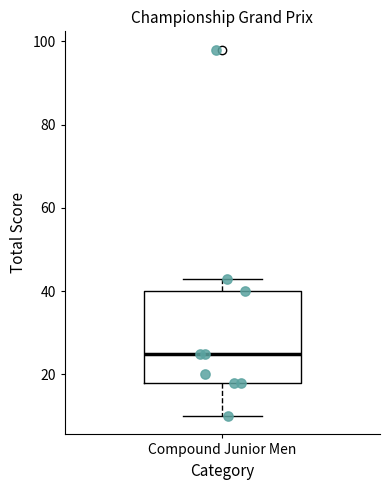

Transcribe this box plot: give where the median line is, the range the box spans, and where the two whiskers end, as read against the y-axis. The values are not printed on the chart, so give them approximately, as read against the axis.

median 26, box 18 to 40, whiskers 10 to 44